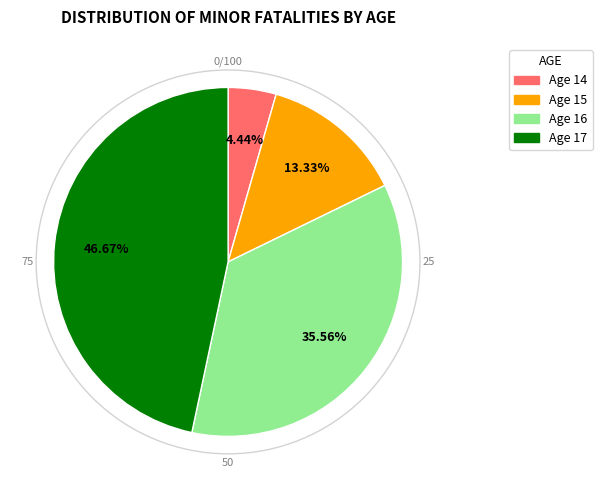

Is there any slice that represents more than half of the pie?

No